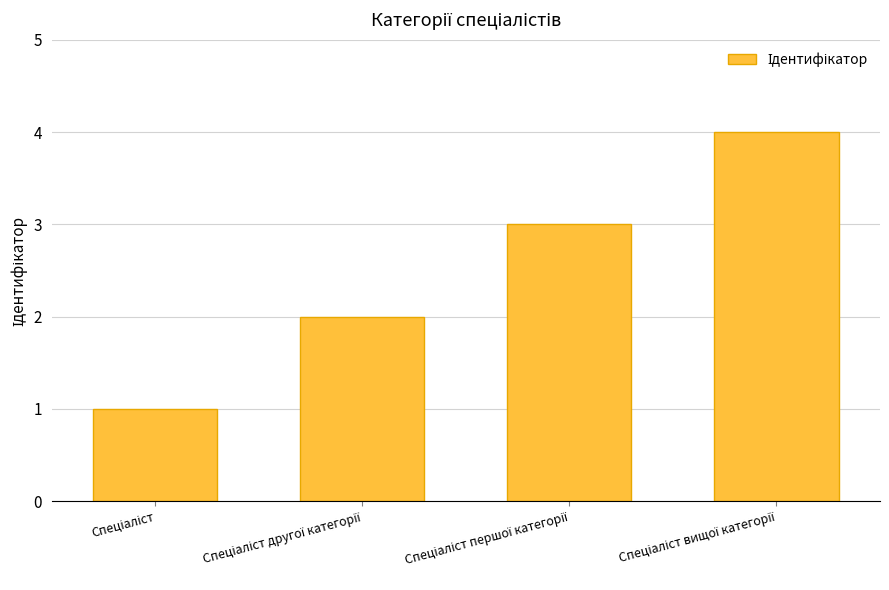

What is the maximum value shown in the chart?

4